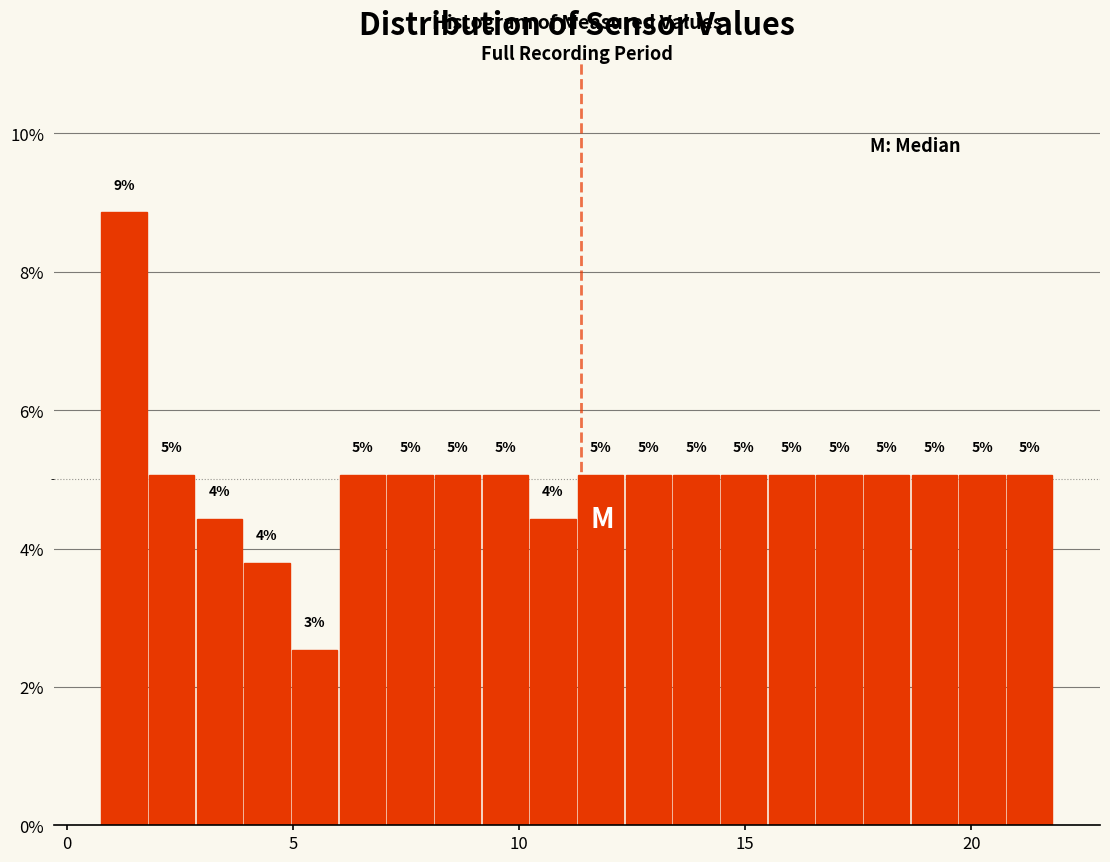

Read against the x-axis, roughly where is the centre of the tallest bar?

1.5